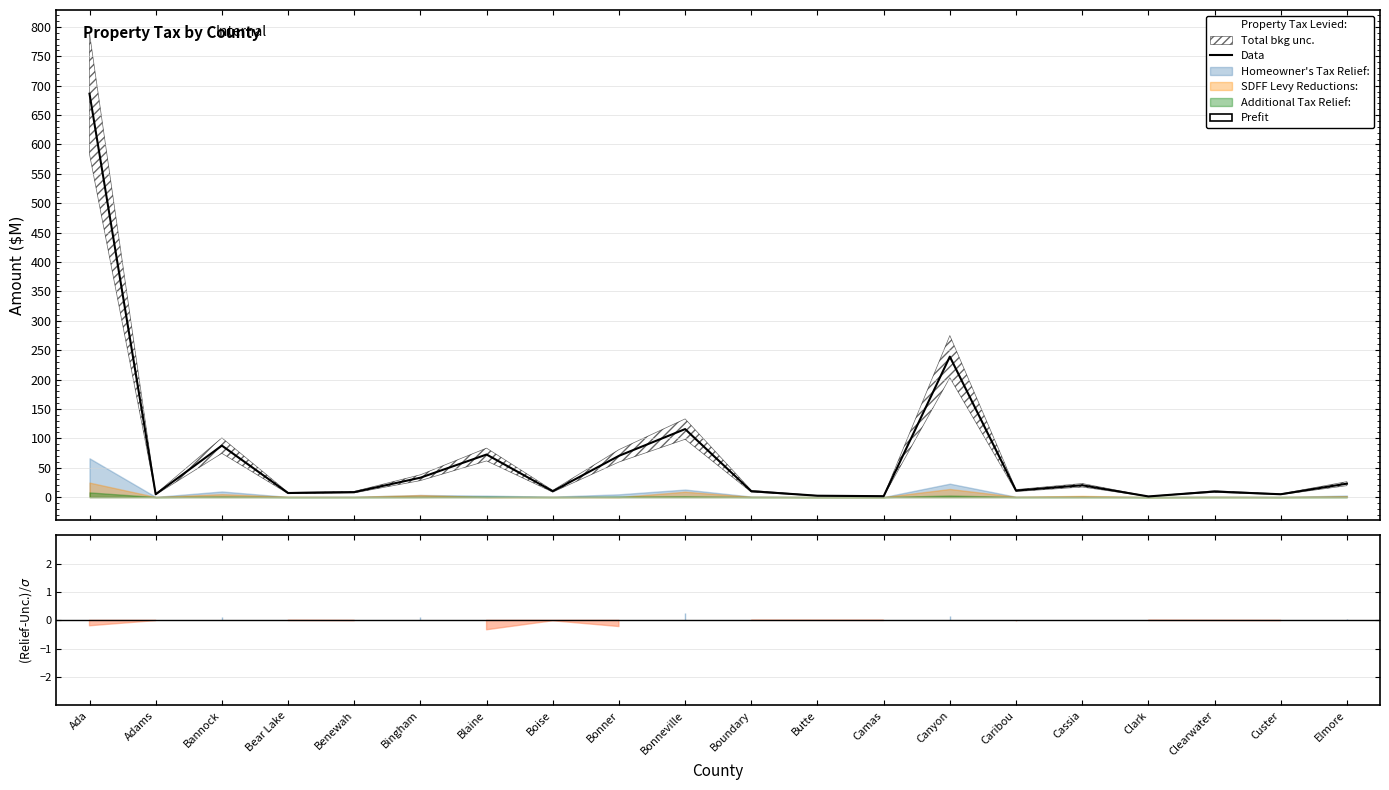

What is the maximum value shown in the chart?

686.4